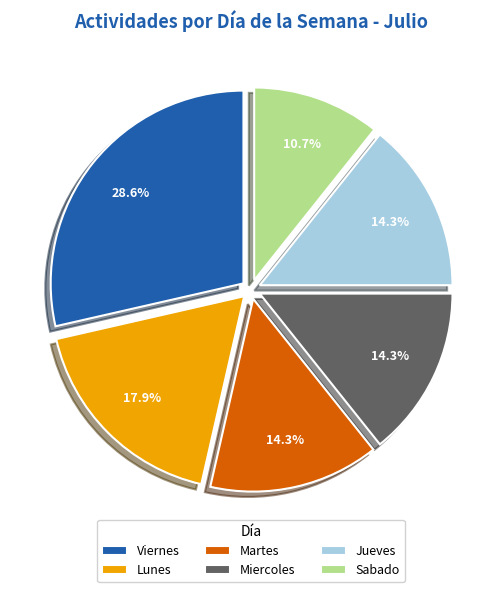

What portion of the pie excludes Jueves?

85.7%